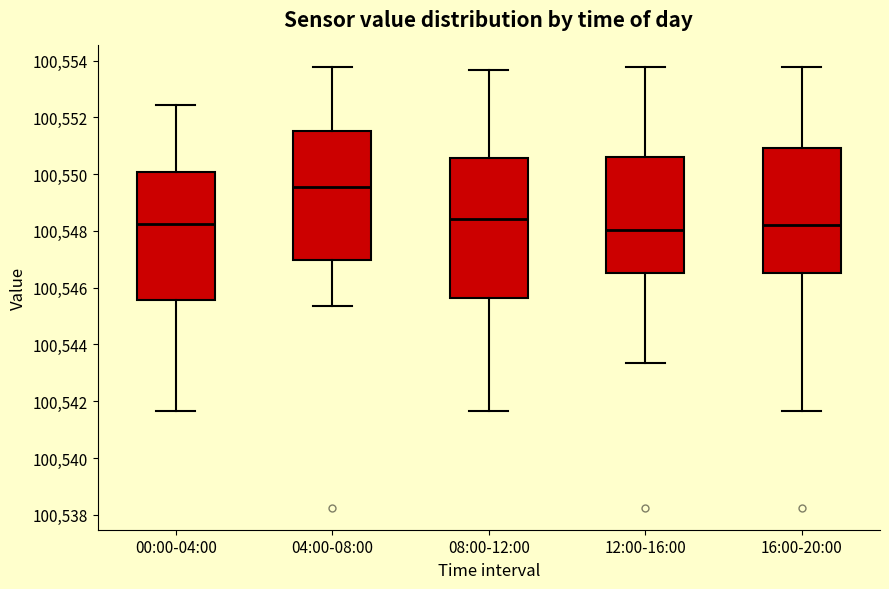

Reading left to right, read every box against the y-axis: the position of its median line, the range the box covers, and the ends of its whiskers. The values are not printed on the chart, so give them approximately, as read against the axis.

00:00-04:00: median 100548.2, box 100545.6 to 100550.0, whiskers 100541.6 to 100552.4
04:00-08:00: median 100549.6, box 100547.0 to 100551.6, whiskers 100545.4 to 100553.8
08:00-12:00: median 100548.4, box 100545.6 to 100550.6, whiskers 100541.6 to 100553.6
12:00-16:00: median 100548.0, box 100546.6 to 100550.6, whiskers 100543.4 to 100553.8
16:00-20:00: median 100548.2, box 100546.6 to 100551.0, whiskers 100541.6 to 100553.8